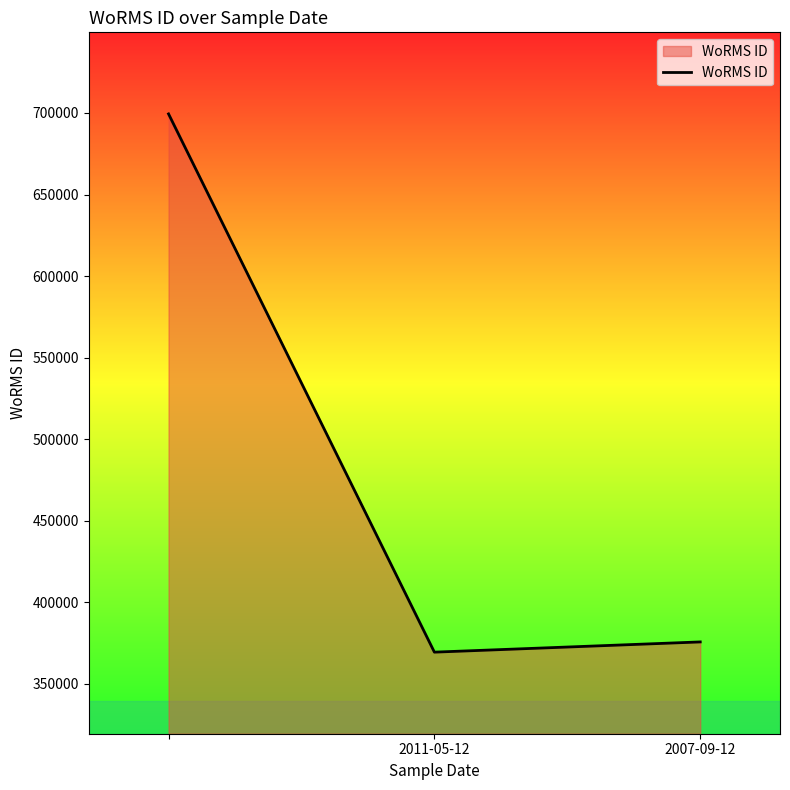

How many lines are shown in the chart?

1